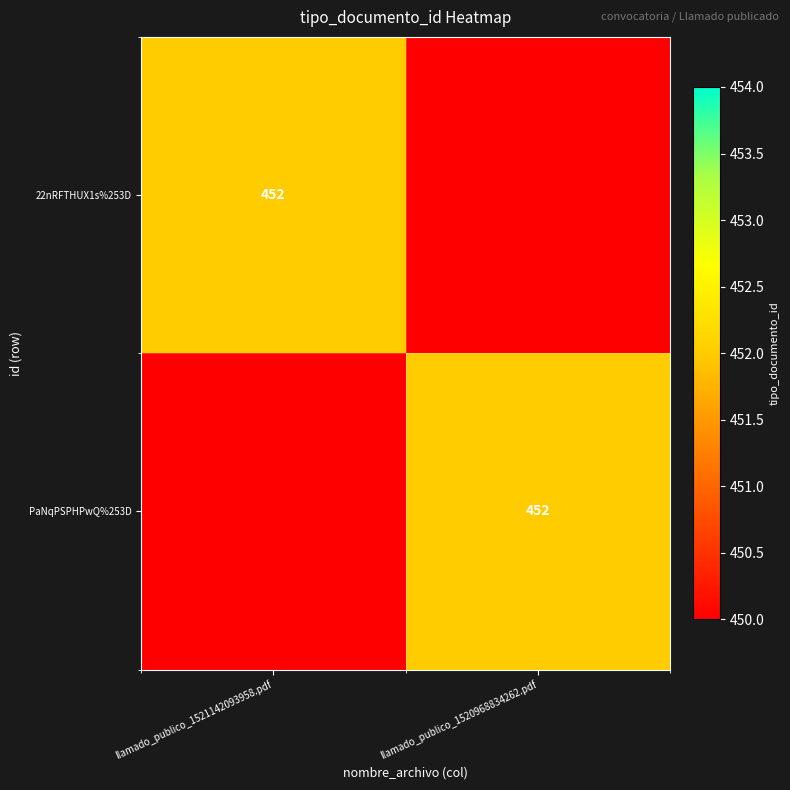

True or false: PaNqPSPHPwQ%253D has a value of 218 at llamado_publico_1520968834262.pdf.

False